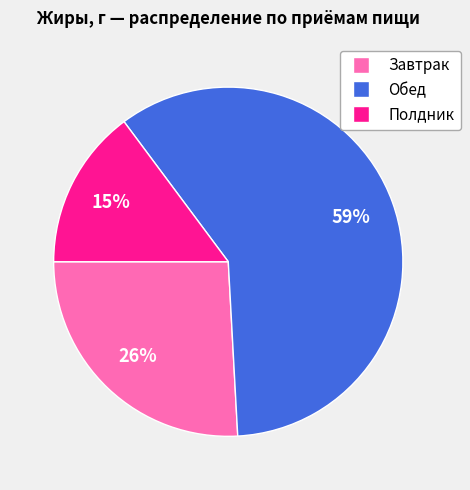

Is the sum of Завтрак and Полдник greater than half?

No